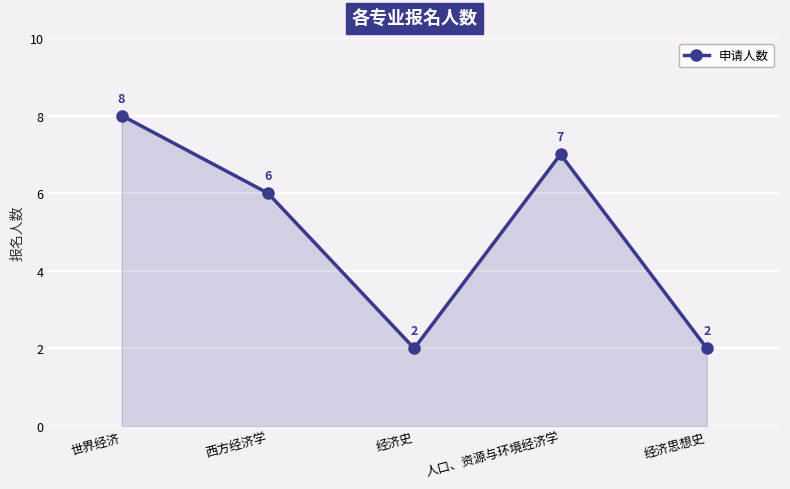

Reading right to left, extract all data points from this chart.

经济思想史=2	人口、资源与环境经济学=7	经济史=2	西方经济学=6	世界经济=8